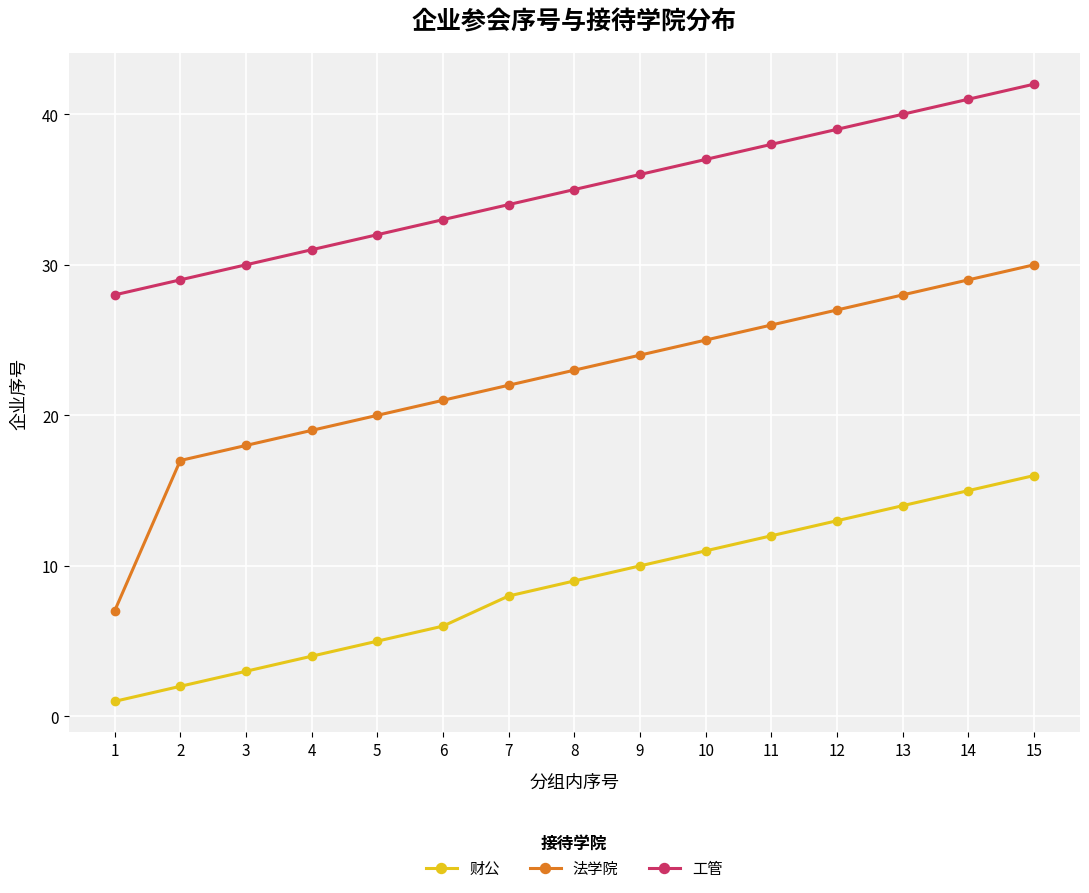

True or false: 法学院 and 财公 cross at least once.

False